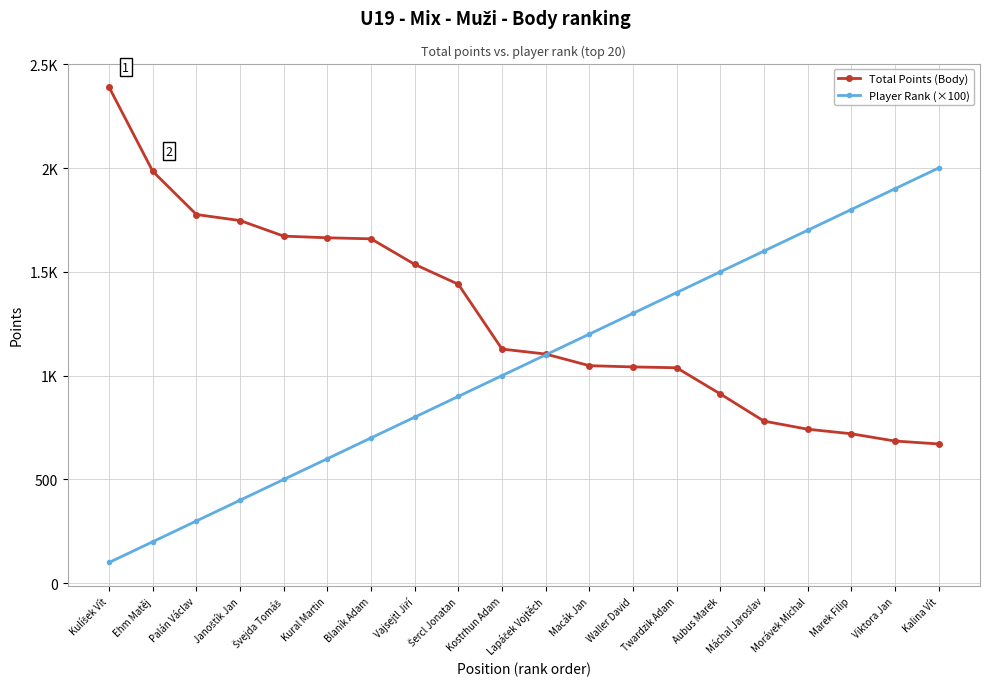

Is this an area chart (filled region under the line)?

No